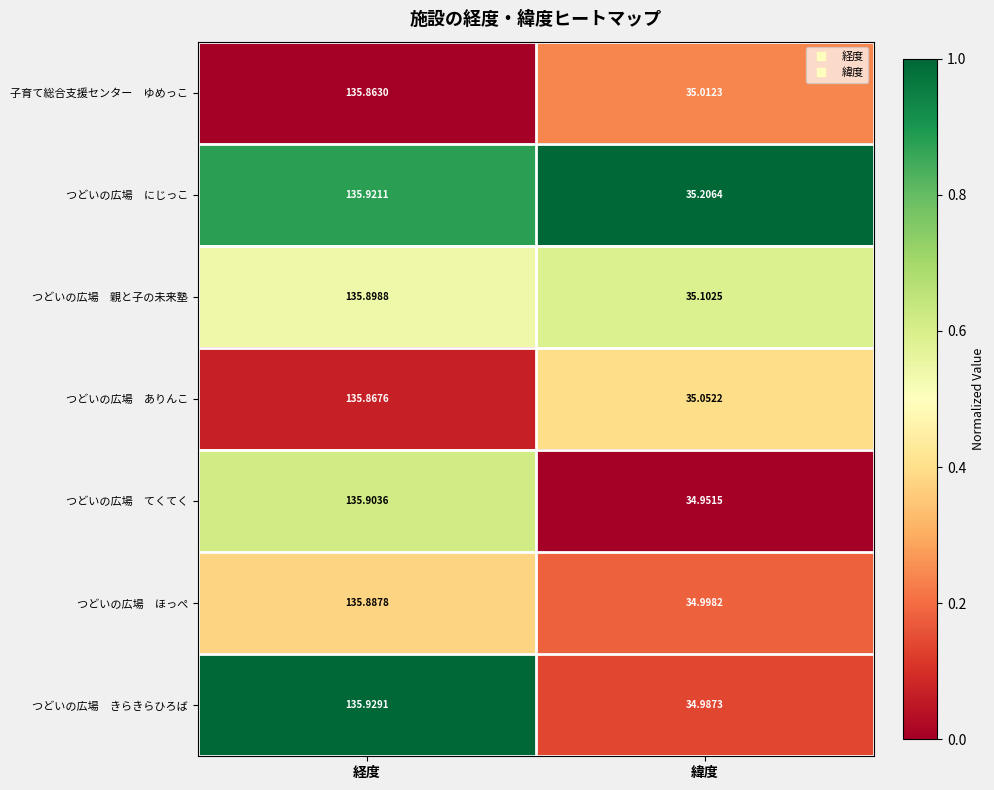

At which category does the chart reach its peak across all series?

経度